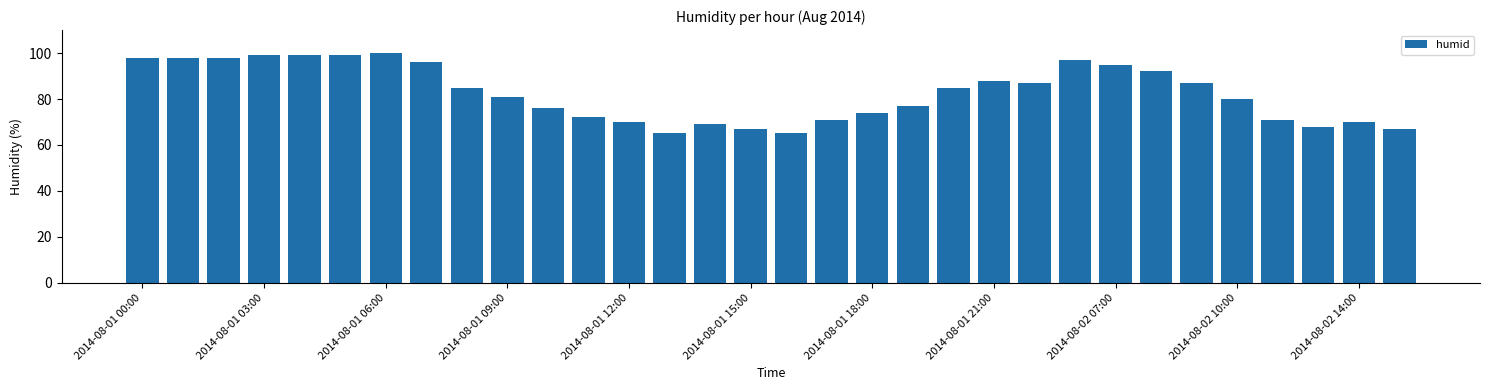

Does the chart contain stacked bars?

No